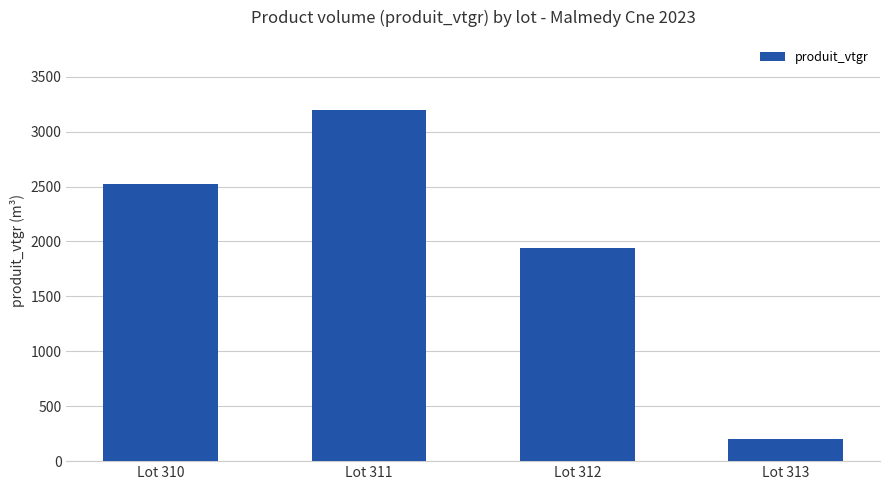

Is it true that the value at Lot 311 is 3195.7?

True